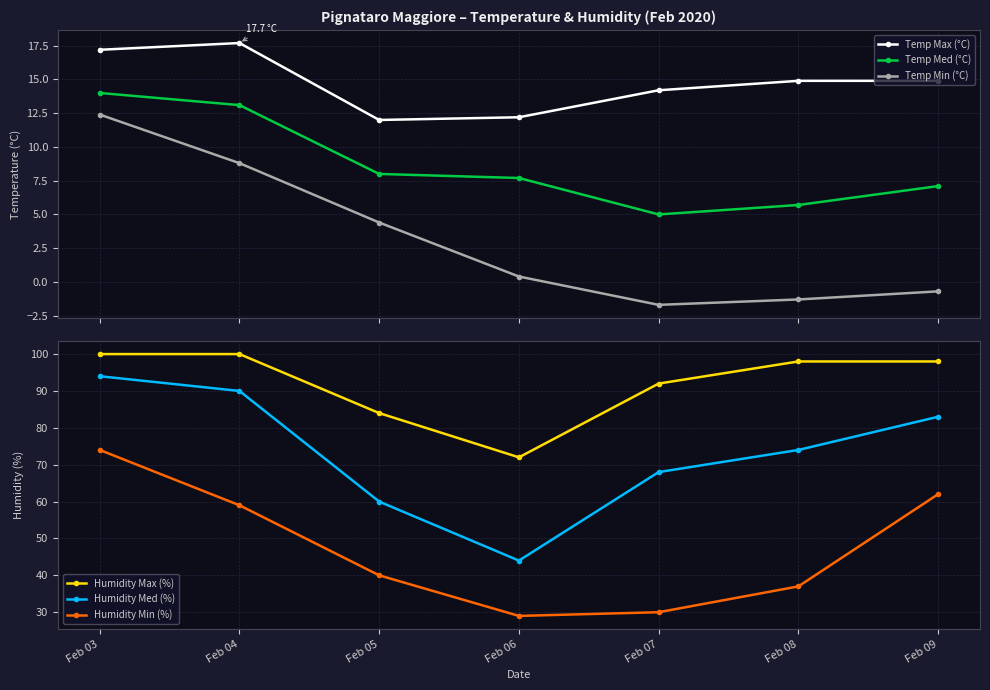

Reading left to right, transcribe all the data shown in this chart.

Temp Max (°C): 17.2	17.7	12.0	12.2	14.2	14.9	14.9
Temp Med (°C): 14.0	13.1	8.0	7.7	5.0	5.7	7.1
Temp Min (°C): 12.4	8.8	4.4	0.4	-1.7	-1.3	-0.7
Humidity Max (%): 100.0	100.0	84.0	72.0	92.0	98.0	98.0
Humidity Med (%): 94.0	90.0	60.0	44.0	68.0	74.0	83.0
Humidity Min (%): 74.0	59.0	40.0	29.0	30.0	37.0	62.0